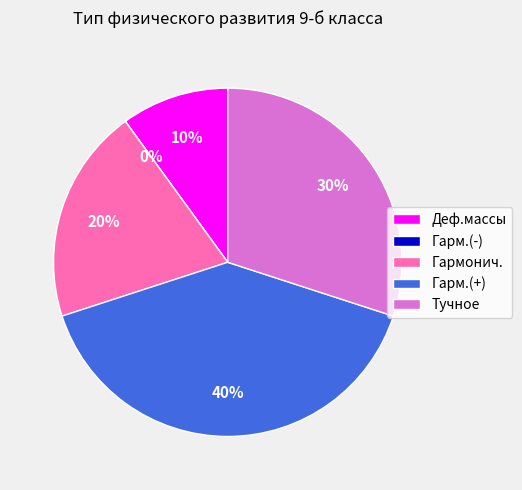

Which slice is the smallest?

Гарм.(-)